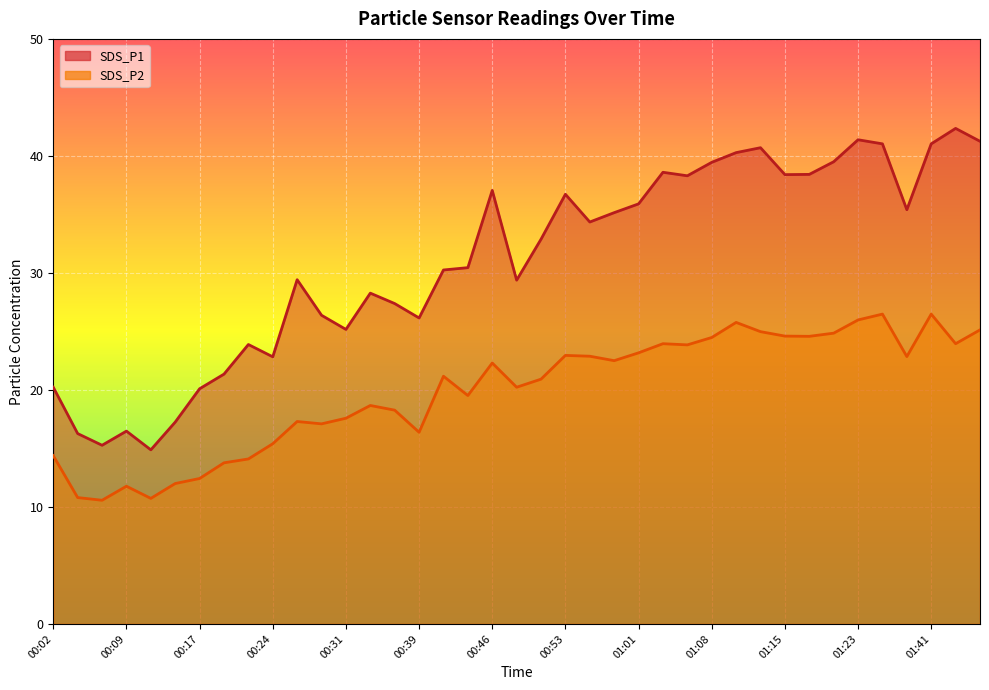

At which label does SDS_P2 first exceed 21?

00:41